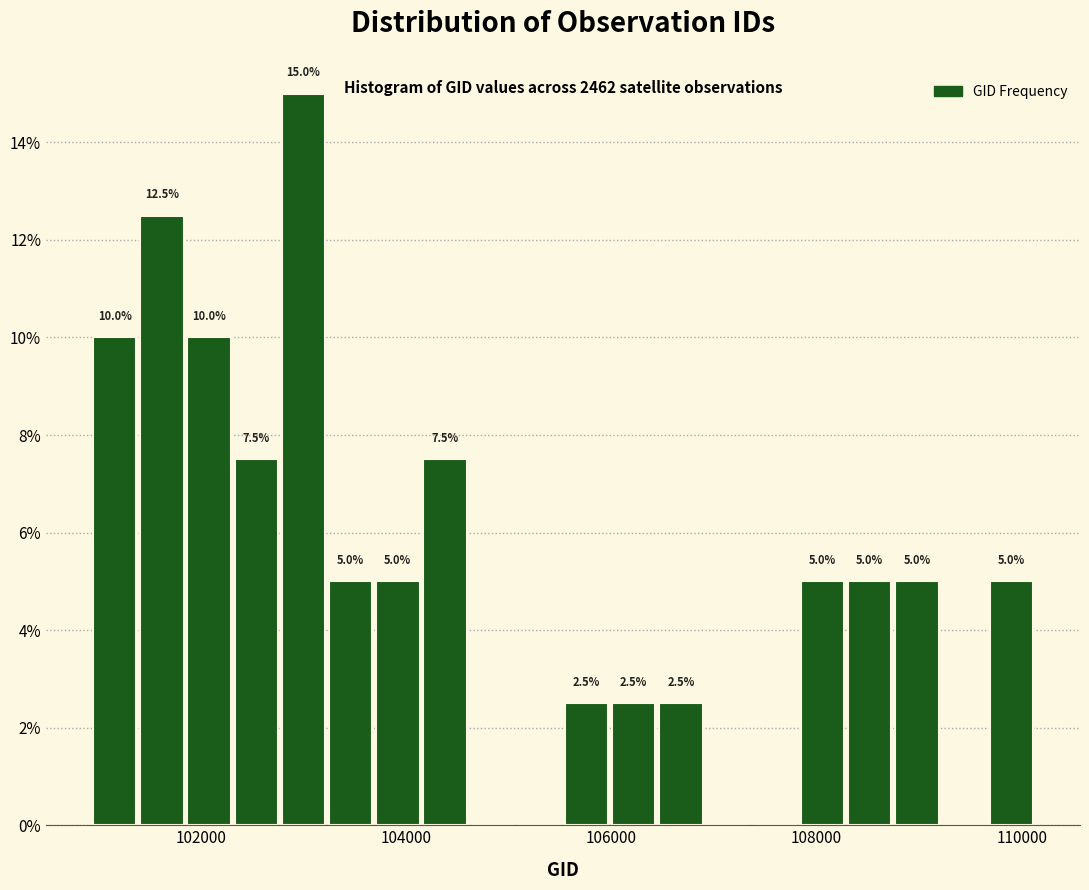

Around what value on the x-axis is the tallest bar? Give the approximate position of its centre, as read against the axis.

103000